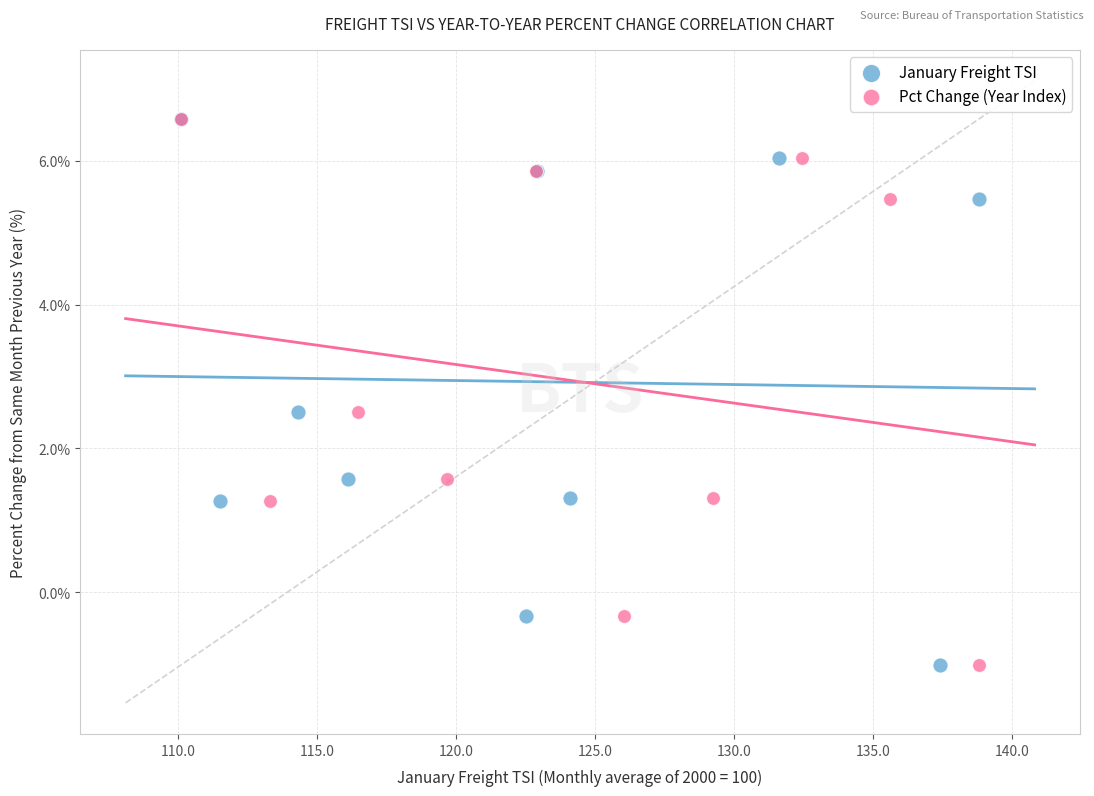

What are all the series names shown in the legend?

January Freight TSI, Pct Change (Year Index)